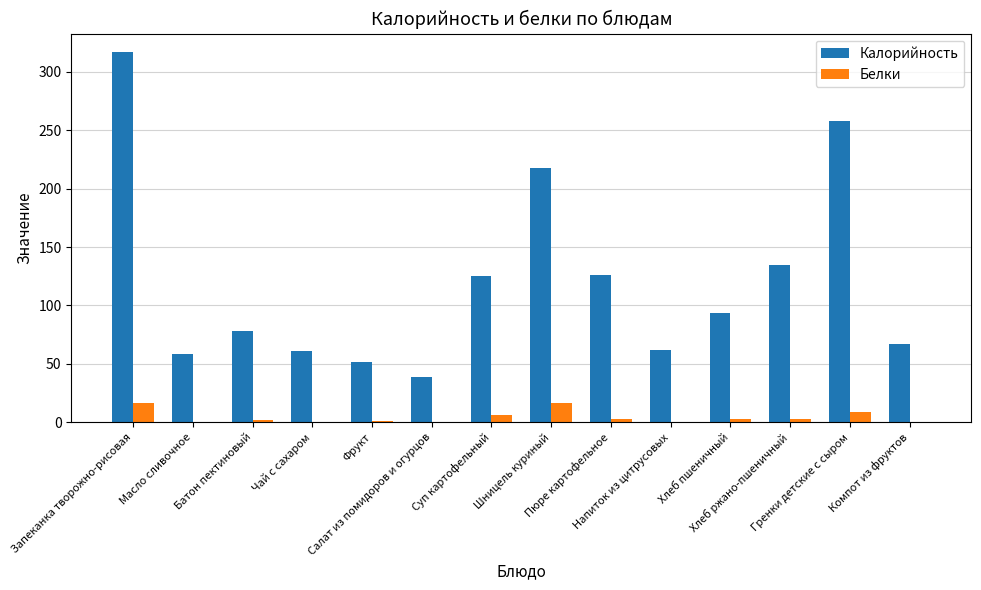

Which series has the largest total across all categories?

Калорийность